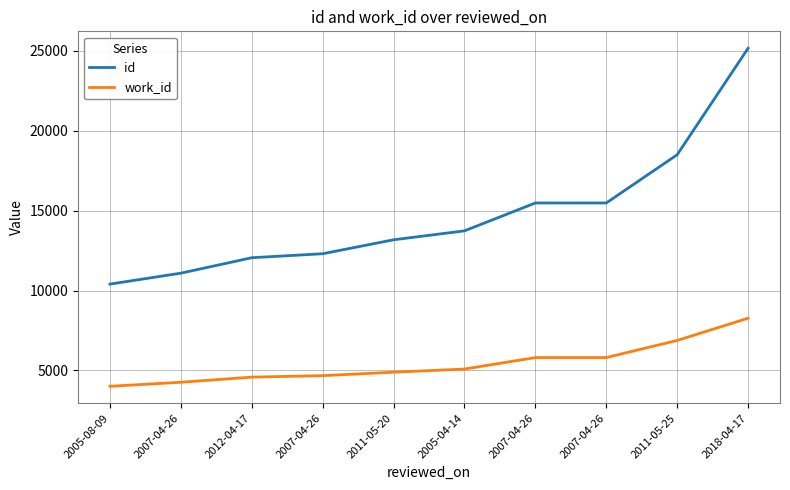

True or false: id and work_id cross at least once.

False